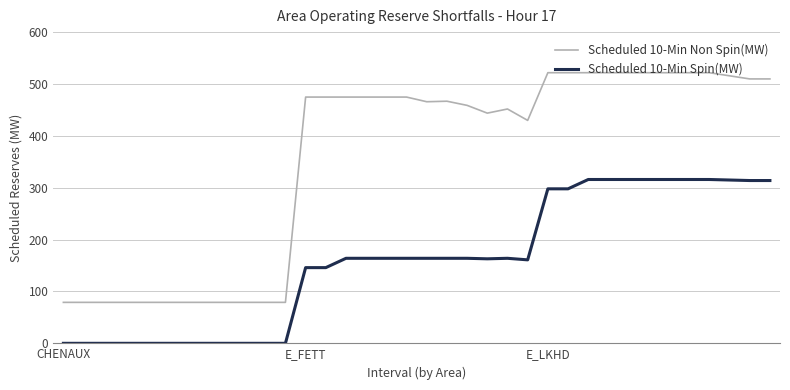

List the series in order of their peak value, lowest first.

Scheduled 10-Min Spin(MW), Scheduled 10-Min Non Spin(MW)